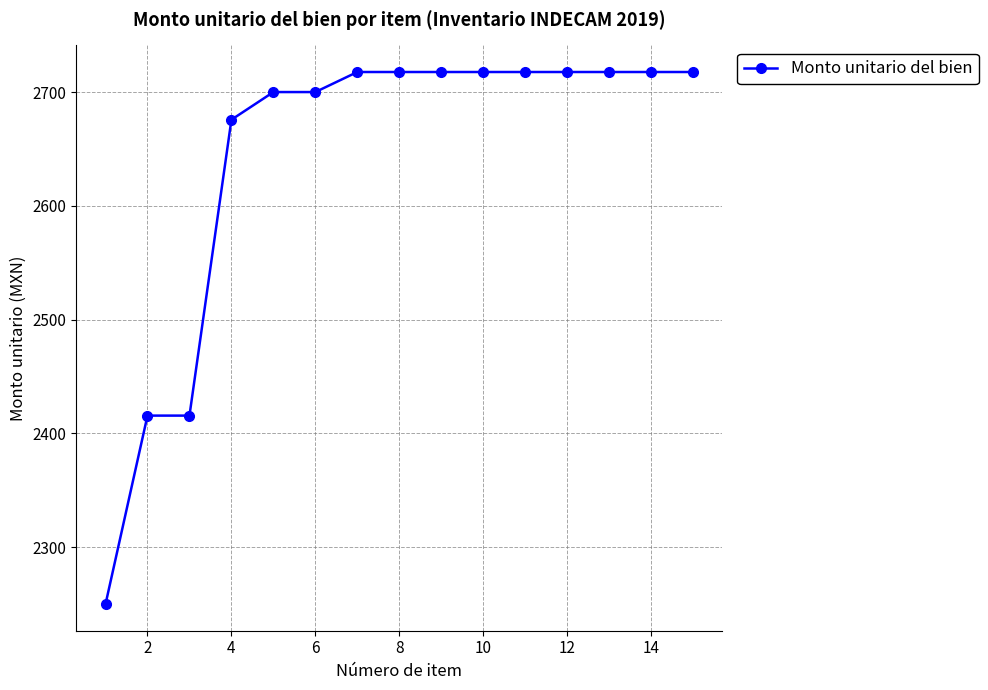

Reading left to right, what are all the values shown in this chart?

2250.0	2415.7	2415.7	2675.7	2700.0	2700.0	2717.6	2717.6	2717.6	2717.6	2717.6	2717.6	2717.6	2717.6	2717.6